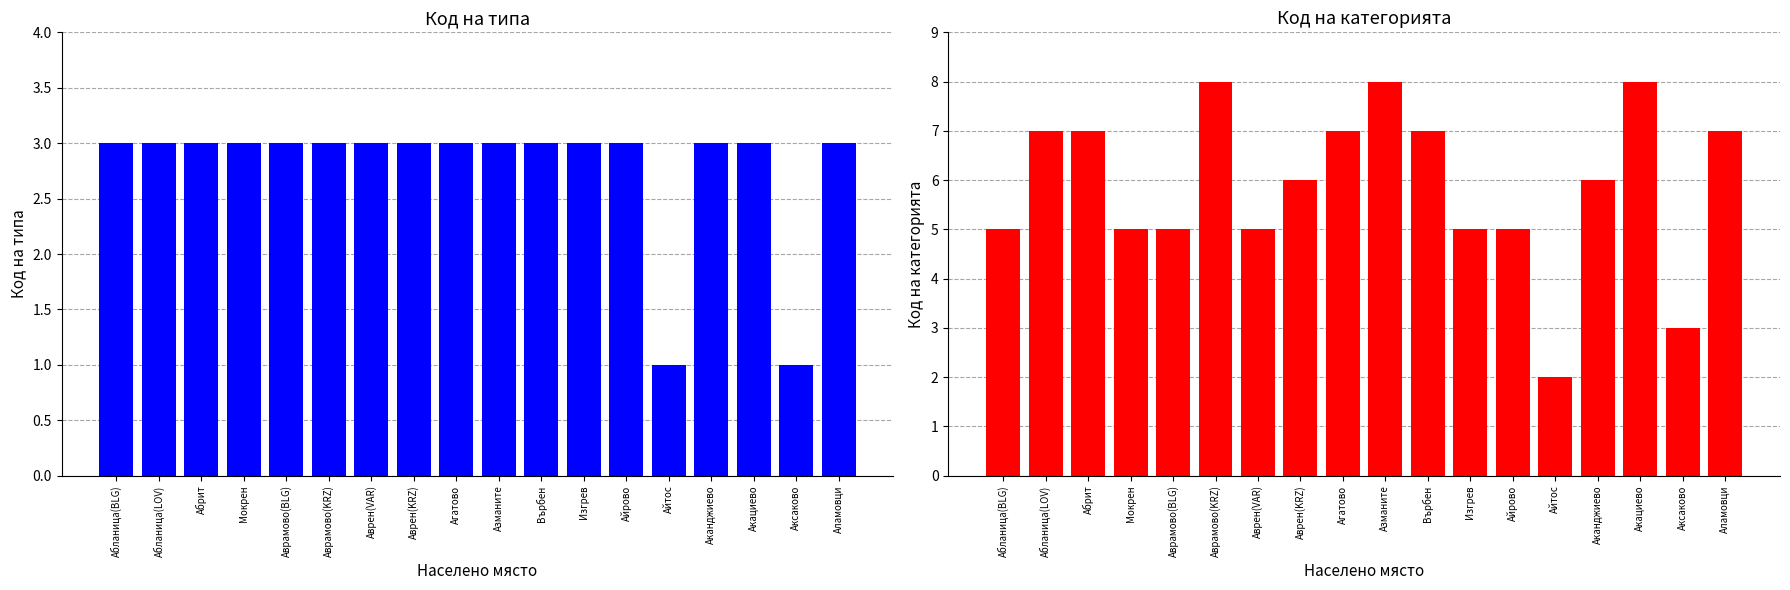

Which category has the highest value across all series?

Аврамово(KRZ)